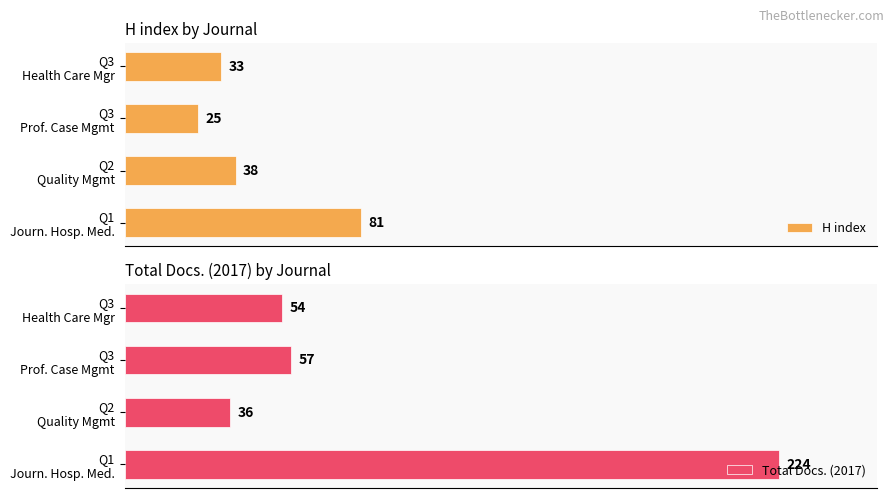

Rank the series by their maximum value, from lowest to highest.

H index, Total Docs. (2017)